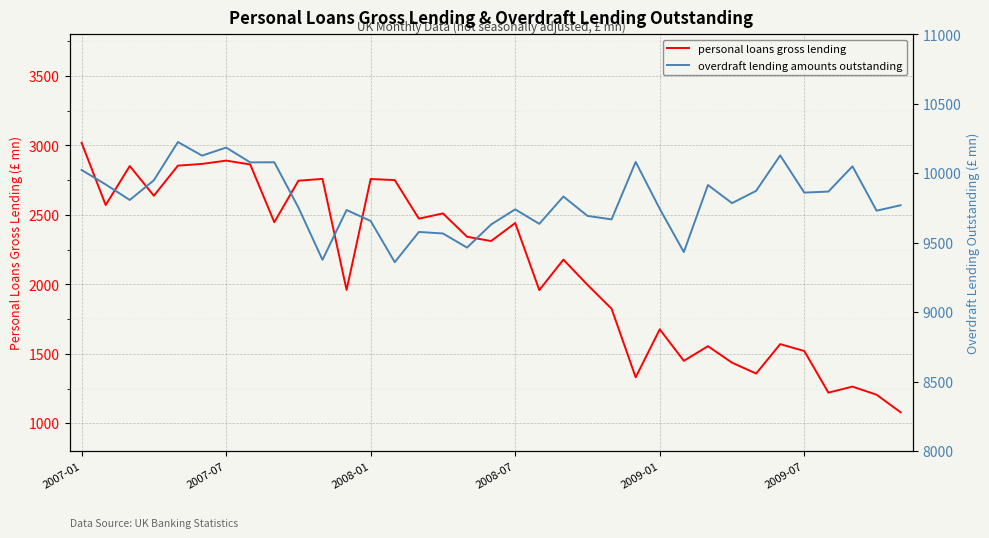

Where is overdraft lending amounts outstanding nearest to the value 9792?

27